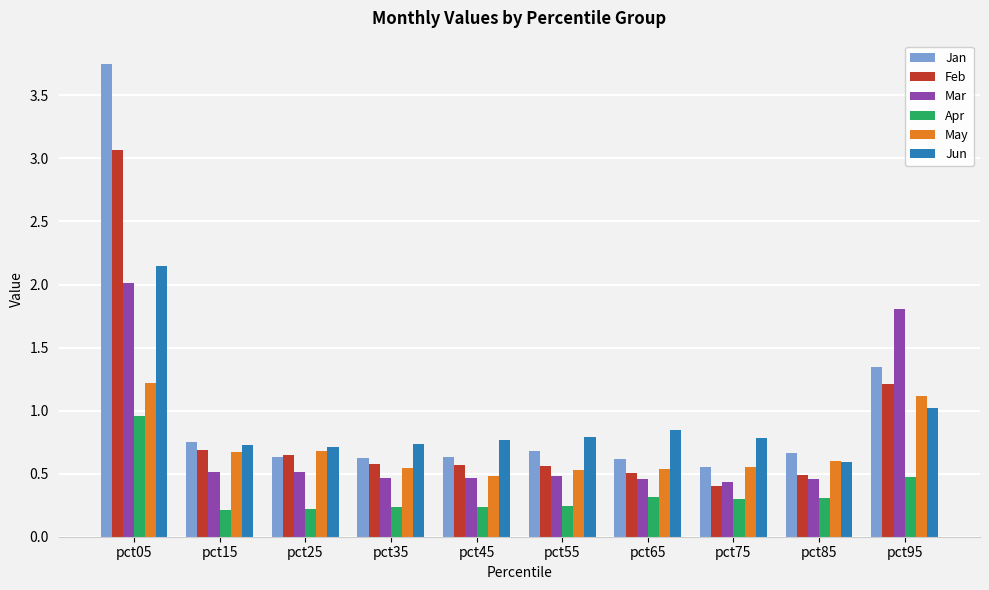

What are all the series names shown in the legend?

Jan, Feb, Mar, Apr, May, Jun